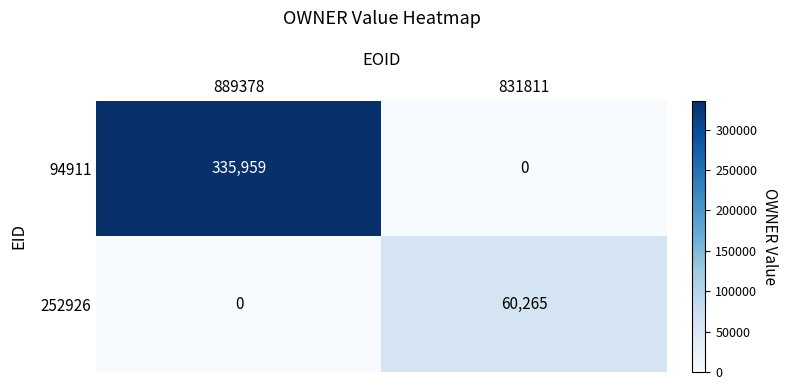

Which series has the largest range (max minus min)?

94911